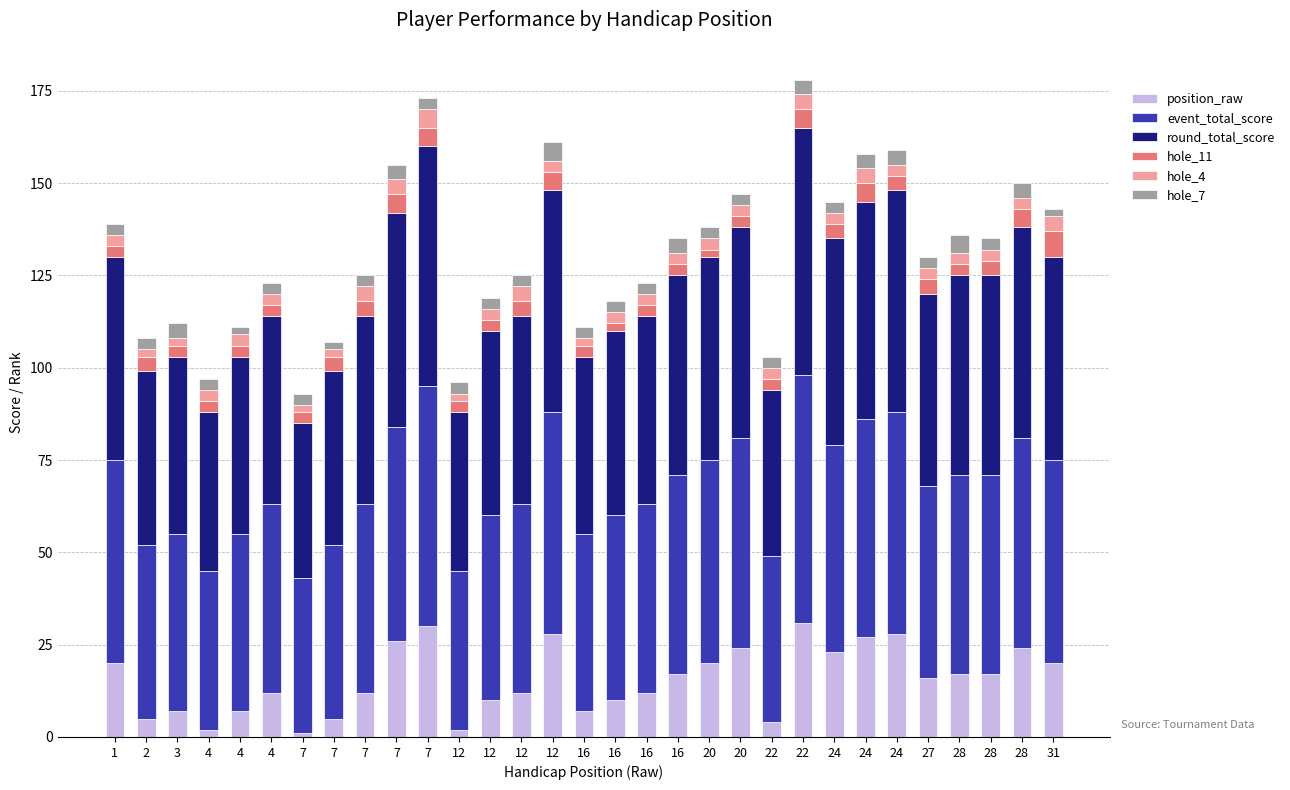

How many categories are shown in the chart?

31